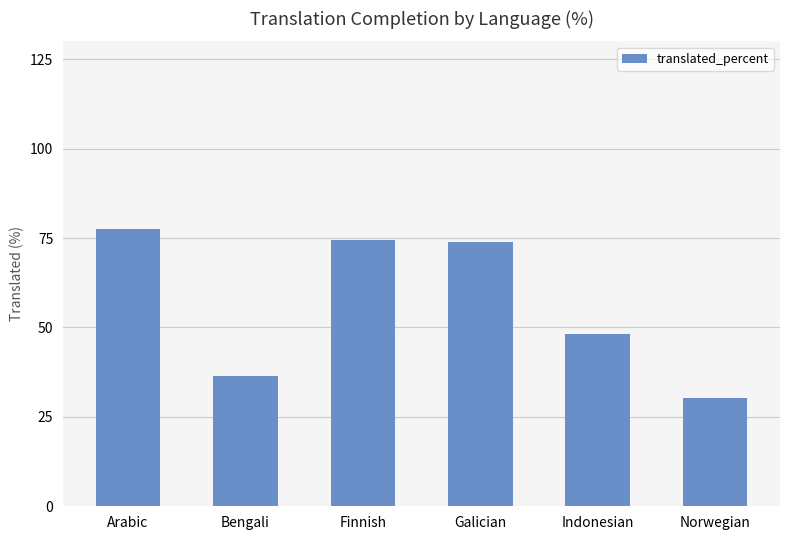

True or false: the data shows 74.0 at Galician.

True